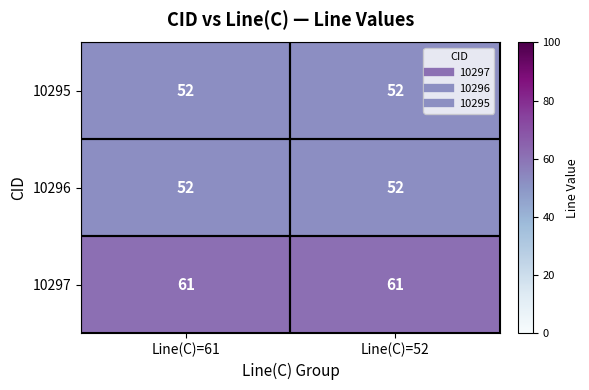

What is the sum of the 10297 values at Line(C)=52 and Line(C)=61?

122